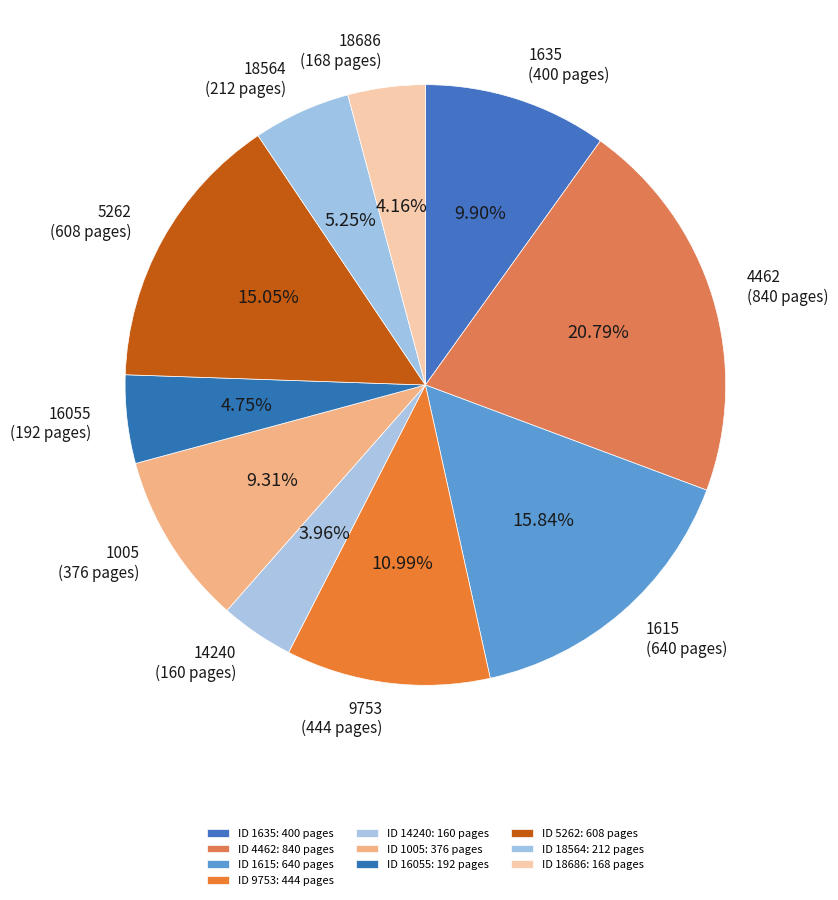

Does 16055 account for over 50% of the chart?

No